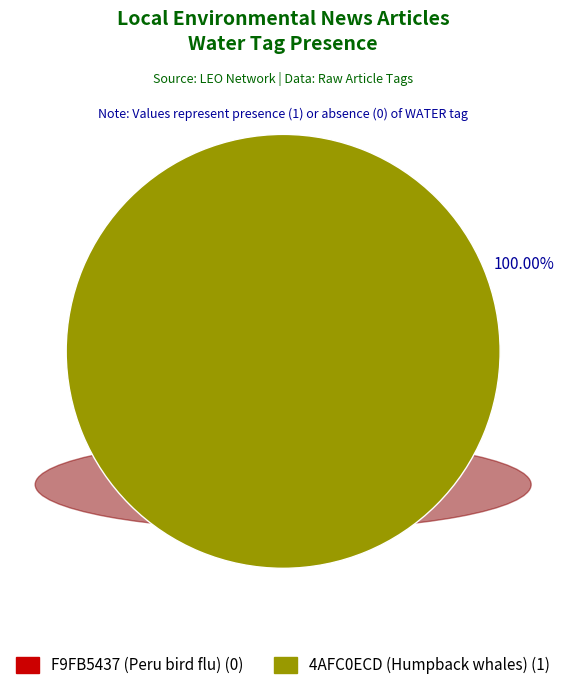

Count the number of slices in the pie.

2